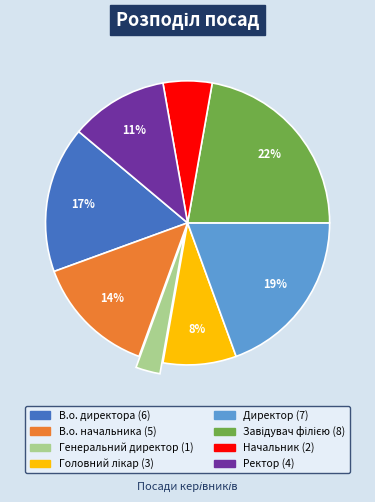

How many segments does this pie chart have?

8